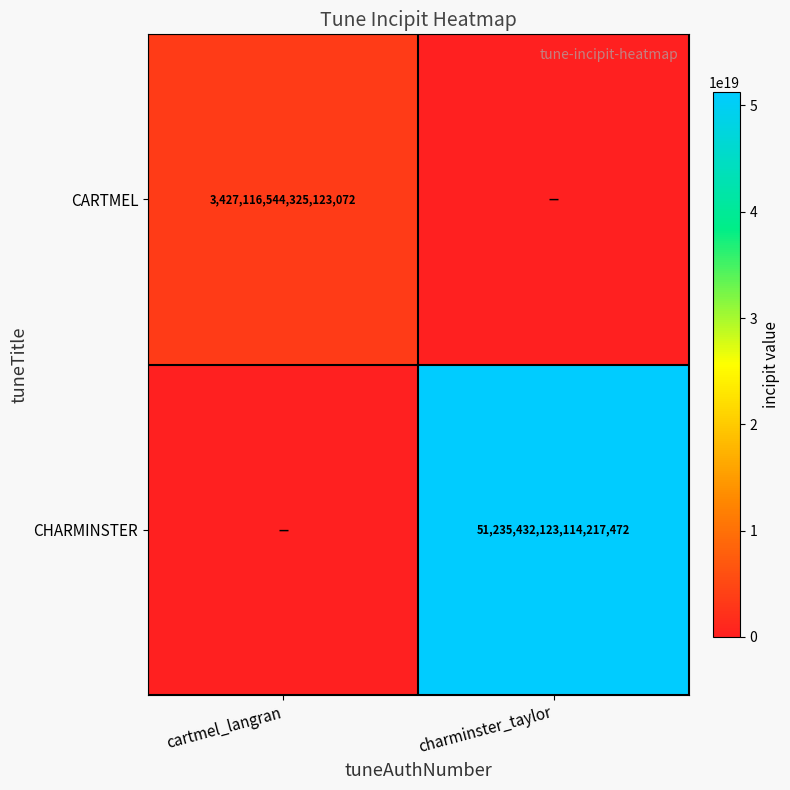

The CHARMINSTER series shows 86581568642269380608 at charminster_taylor. True or false?

False